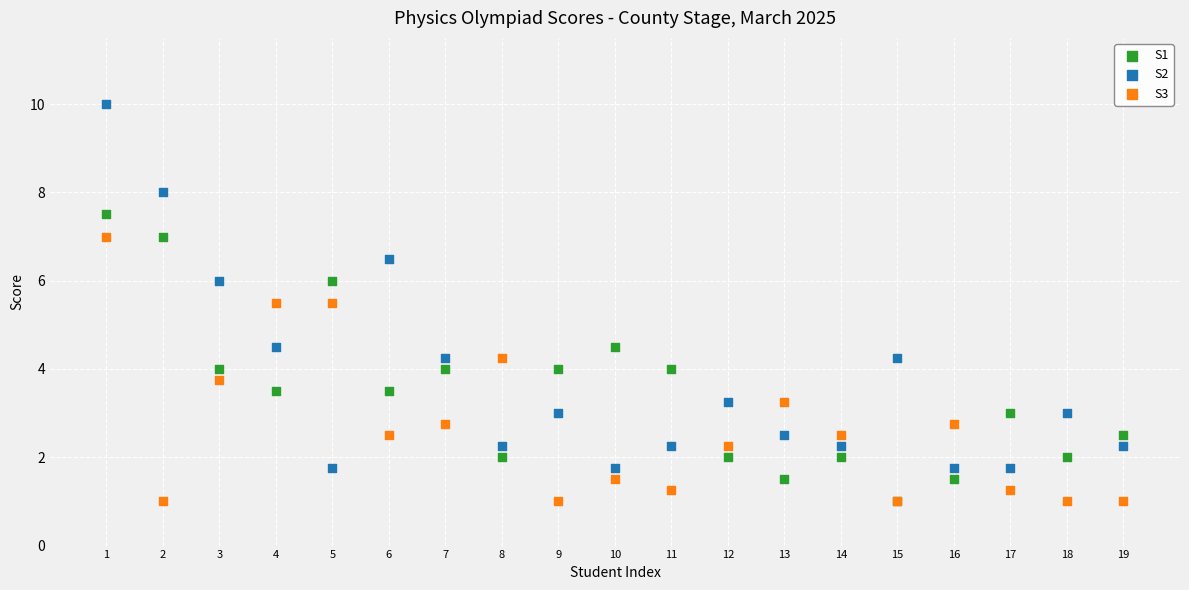

Which series has the widest spread of Y values?

S2